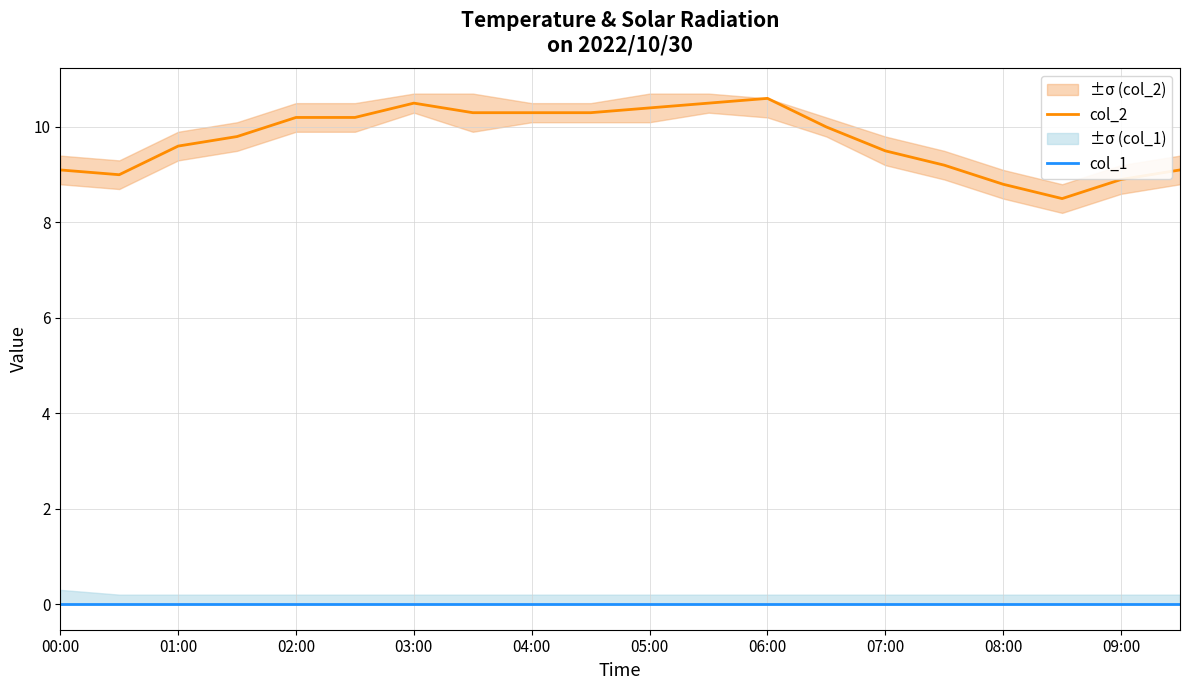

True or false: col_2 has a value of 10.4 at 05:00.

True